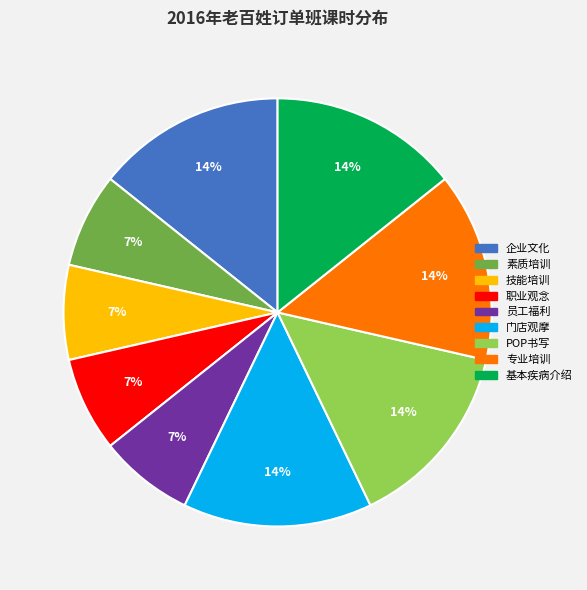

Is the sum of 专业培训 and 门店观摩 greater than half?

No